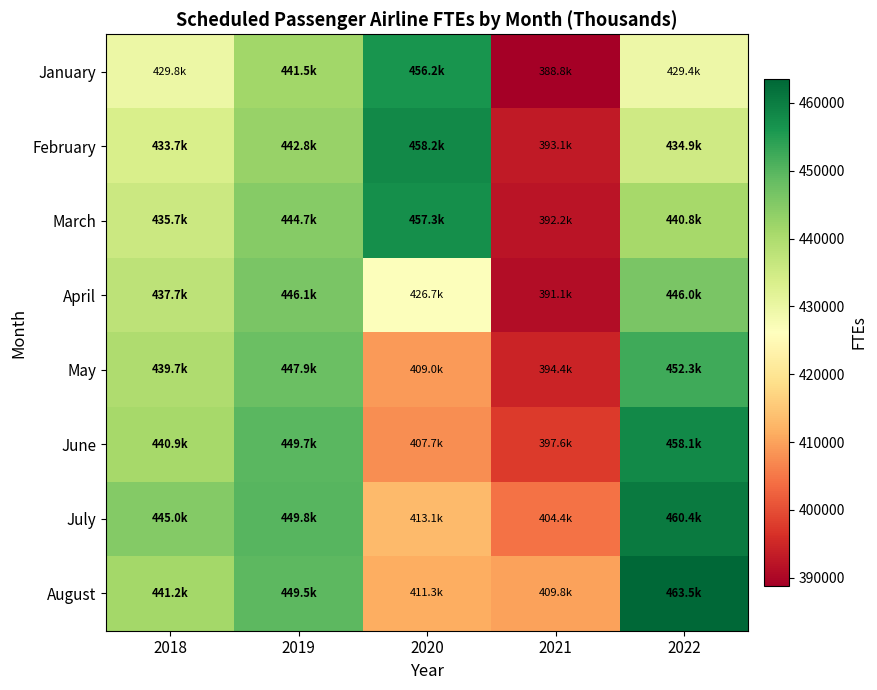

Reading left to right, transcribe all the data shown in this chart.

January: 2018=429842	2019=441520	2020=456243	2021=388779	2022=429368
February: 2018=433696	2019=442778	2020=458229	2021=393115	2022=434913
March: 2018=435710	2019=444708	2020=457260	2021=392250	2022=440836
April: 2018=437745	2019=446132	2020=426689	2021=391054	2022=446014
May: 2018=439711	2019=447945	2020=409016	2021=394368	2022=452286
June: 2018=440929	2019=449714	2020=407693	2021=397618	2022=458144
July: 2018=444988	2019=449804	2020=413056	2021=404404	2022=460409
August: 2018=441171	2019=449461	2020=411343	2021=409847	2022=463516